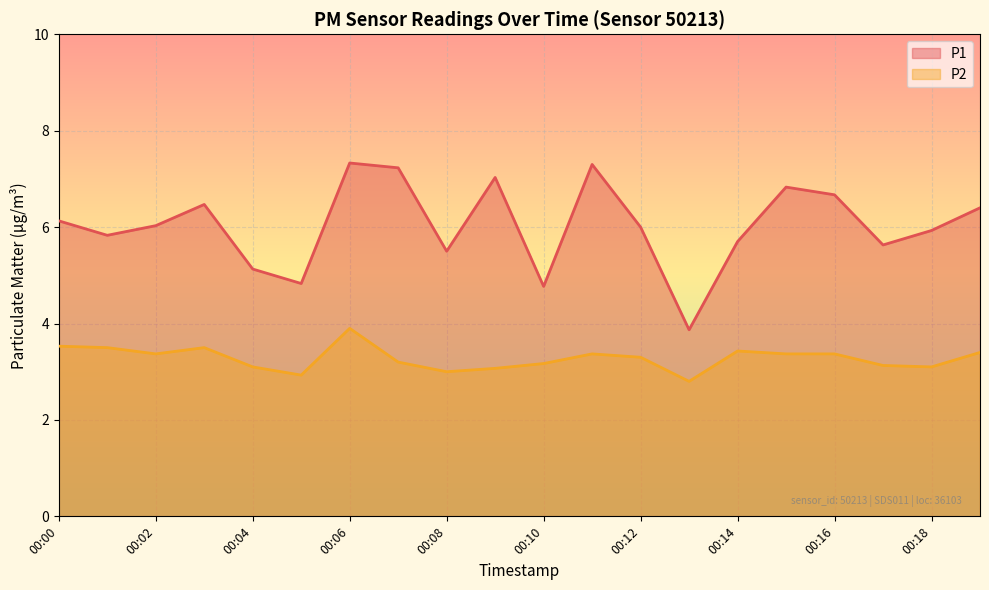

How many lines are shown in the chart?

2